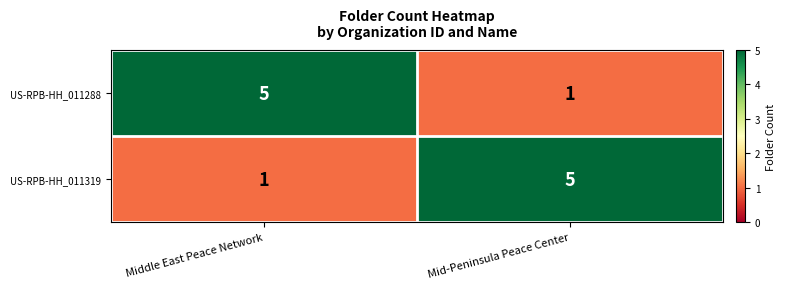

What is the maximum value for US-RPB-HH_011288?

5